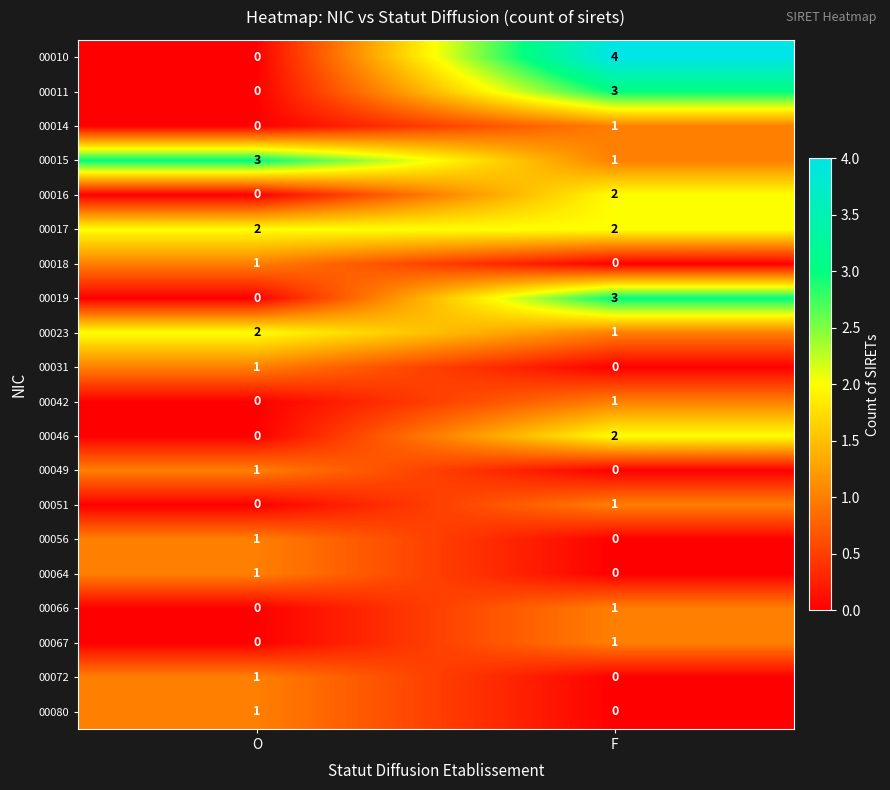

What is the total value across all series at O?

14